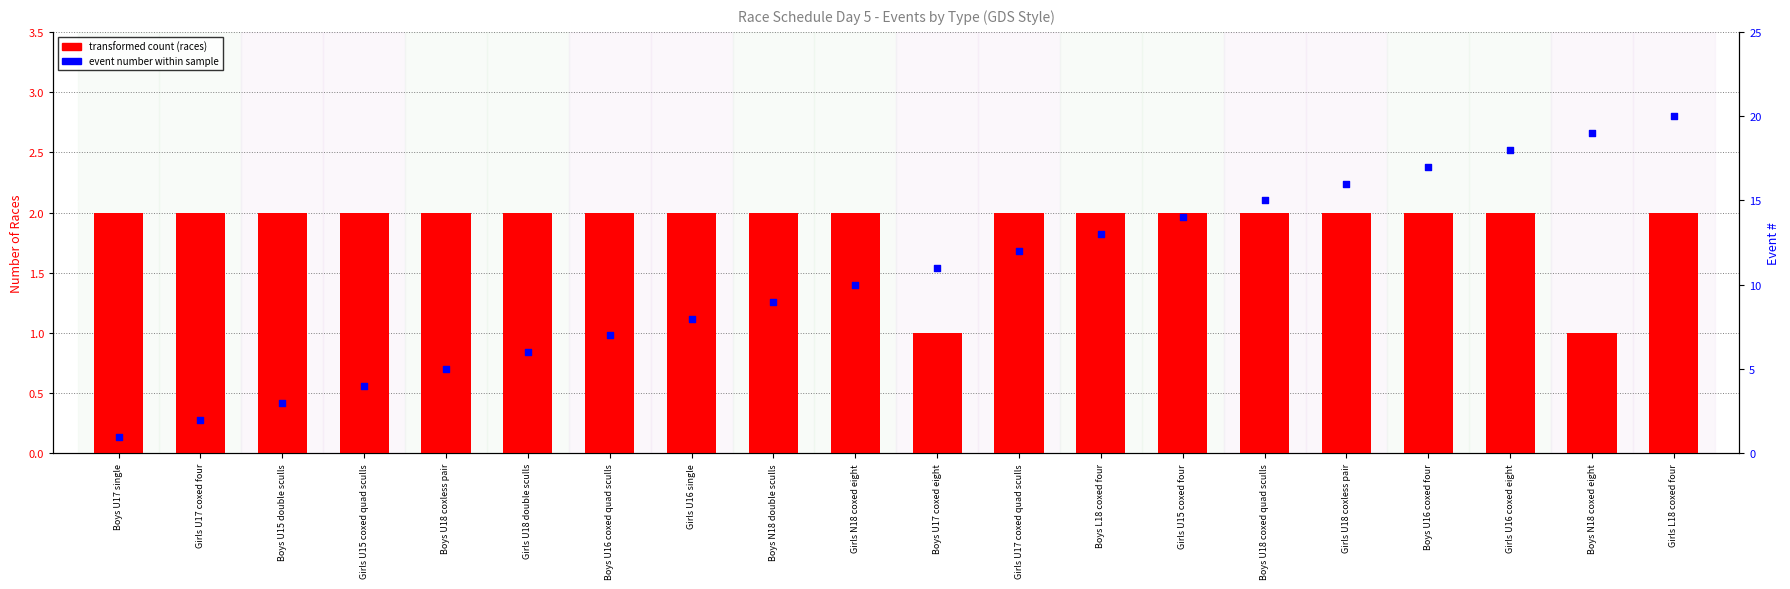

Which series has the largest total across all categories?

event number / rank